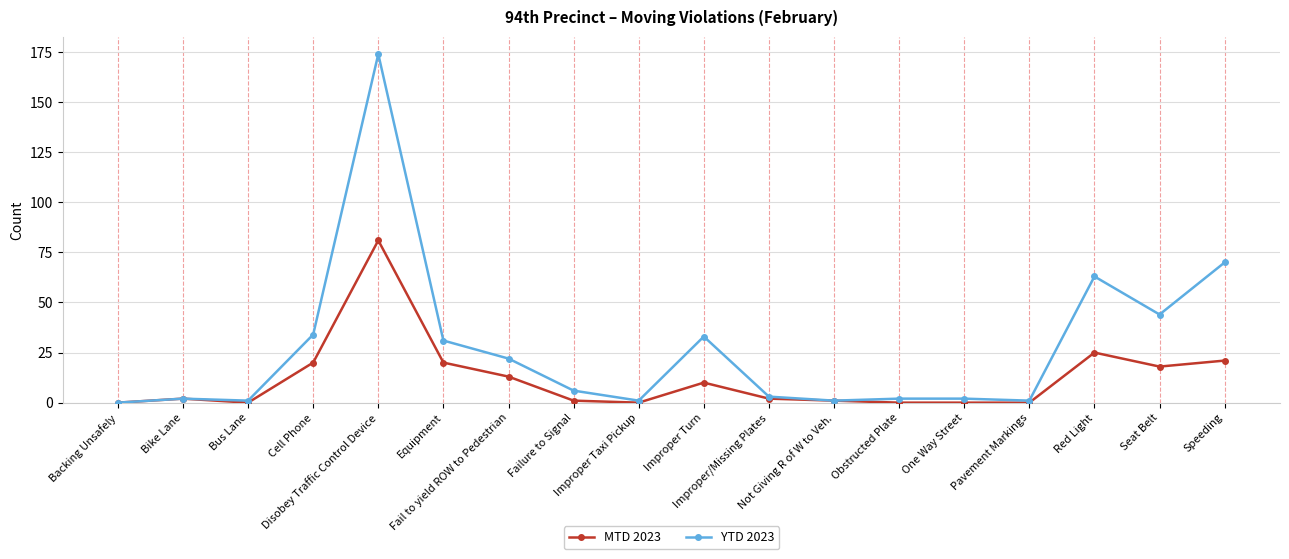

Rank the series by their average value, from highest to lowest.

YTD 2023, MTD 2023